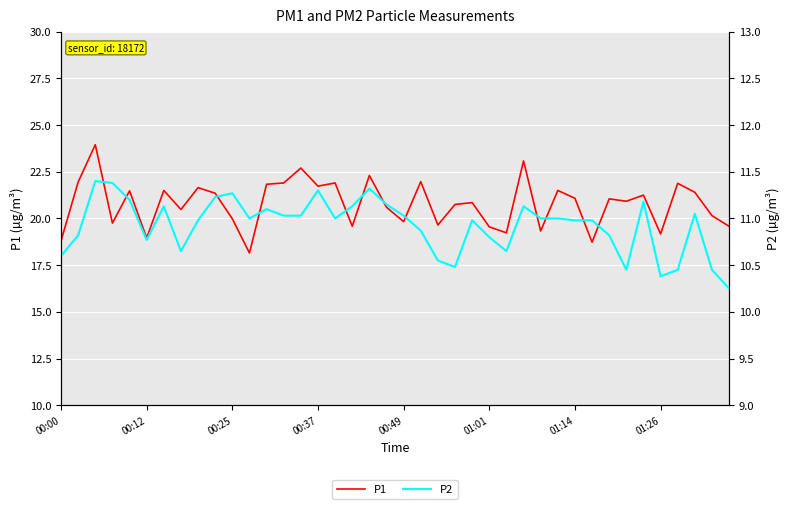

Reading left to right, list all the values displayed in this chart.

P1: 18.8	21.9	23.9	19.8	21.5	18.9	21.5	20.5	21.6	21.4	20.0	18.1	21.8	21.9	22.7	21.7	21.9	19.6	22.3	20.6	19.8	22.0	19.6	20.8	20.9	19.6	19.2	23.1	19.3	21.5	21.1	18.7	21.1	20.9	21.2	19.2	21.9	21.4	20.1	19.6
P2: 10.6	10.8	11.4	11.4	11.2	10.8	11.1	10.7	11.0	11.2	11.3	11.0	11.1	11.0	11.0	11.3	11.0	11.1	11.3	11.2	11.0	10.9	10.6	10.5	11.0	10.8	10.7	11.1	11.0	11.0	11.0	11.0	10.8	10.4	11.2	10.4	10.4	11.1	10.4	10.2